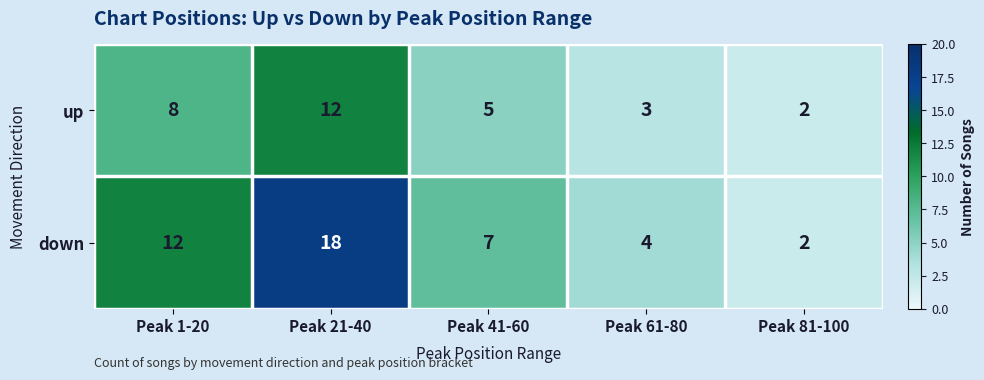

At which label does up reach its minimum?

Peak 81-100